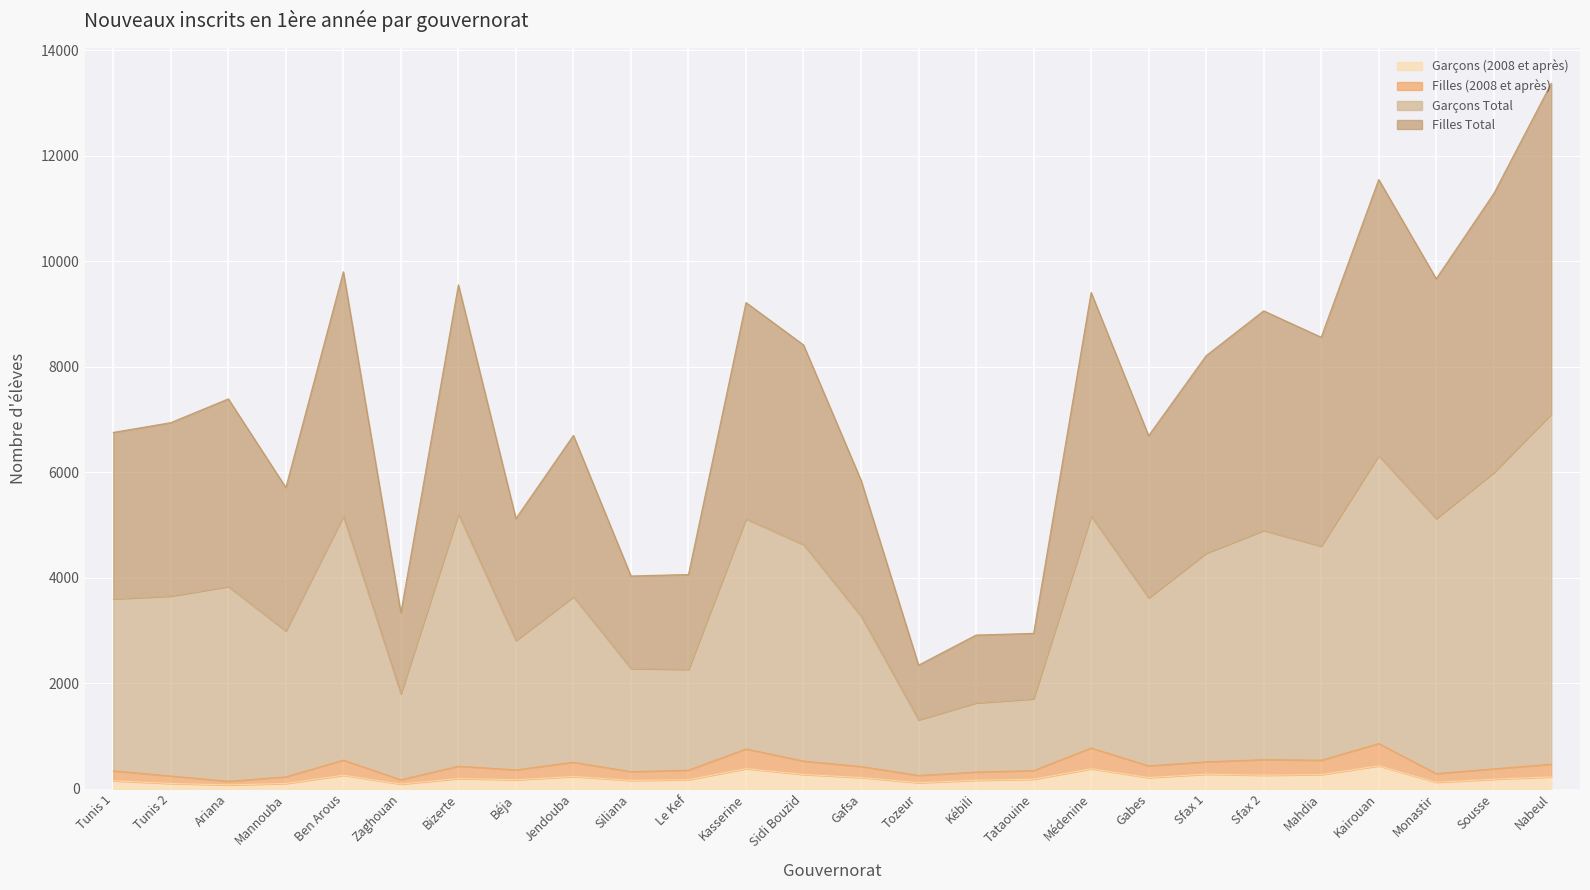

Which category has the lowest value in the Filles (2008 et après) series?

Ariana